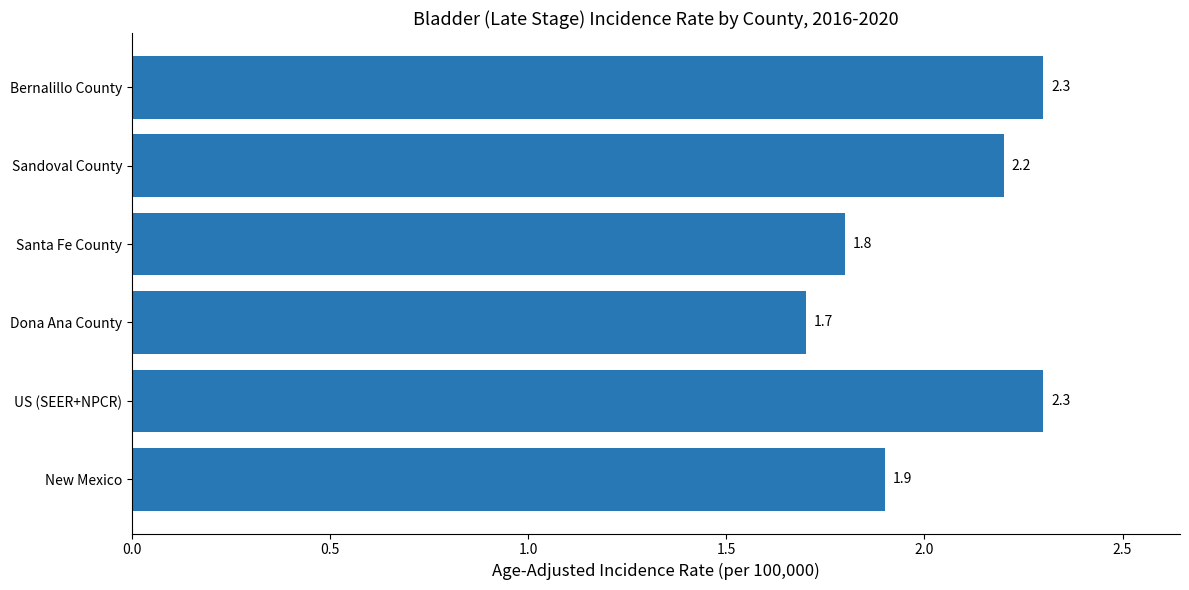

At which category does the chart reach its minimum across all series?

Dona Ana County